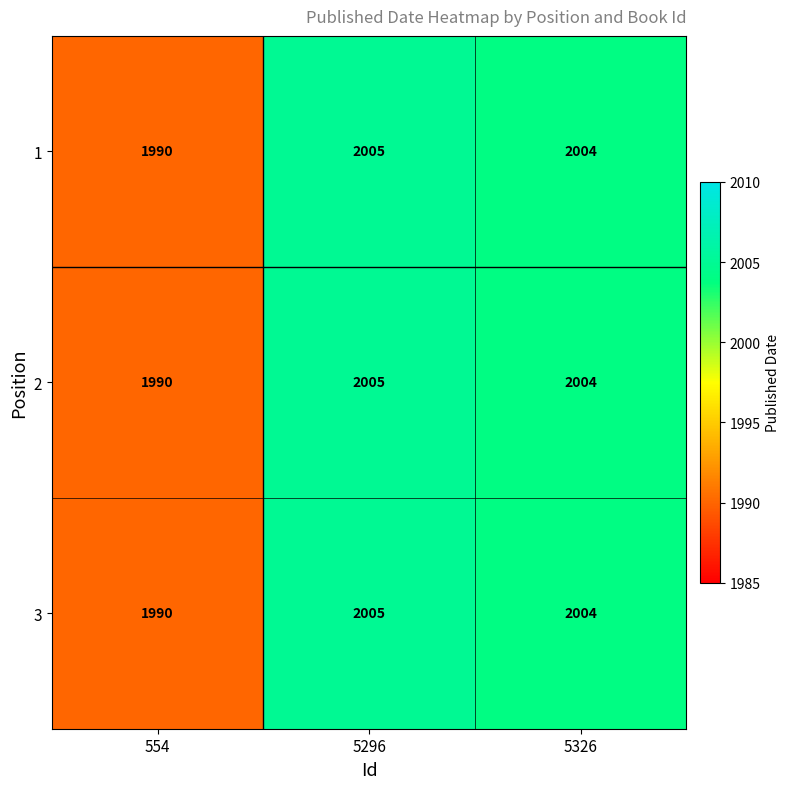

The value of 2 at 5326 is 2004. True or false?

True